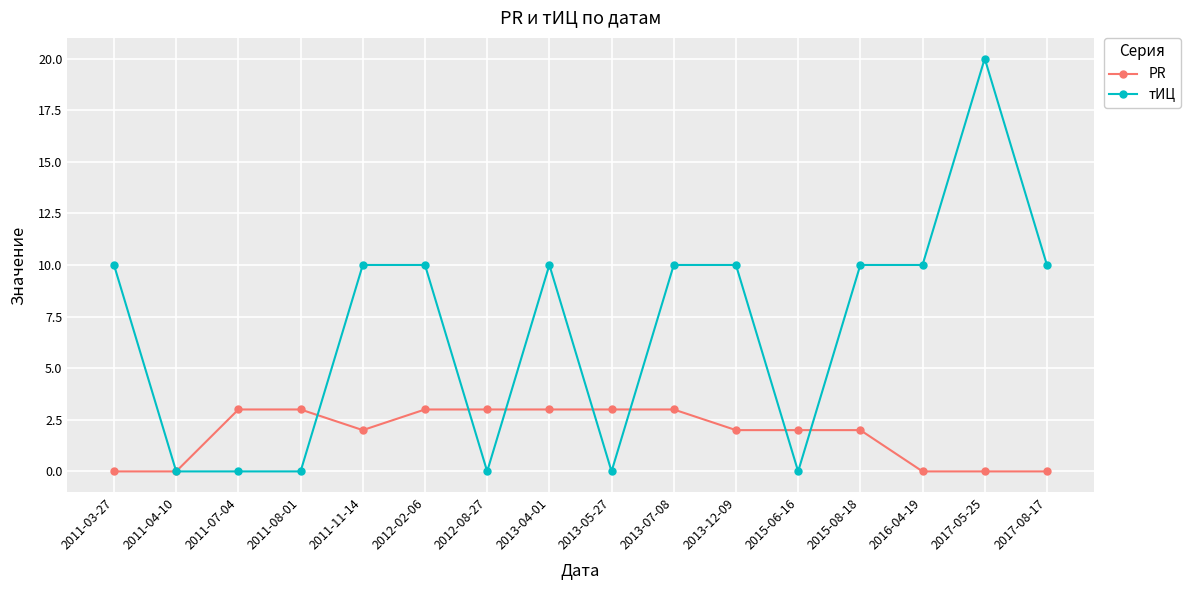

What are all the series names shown in the legend?

PR, тИЦ